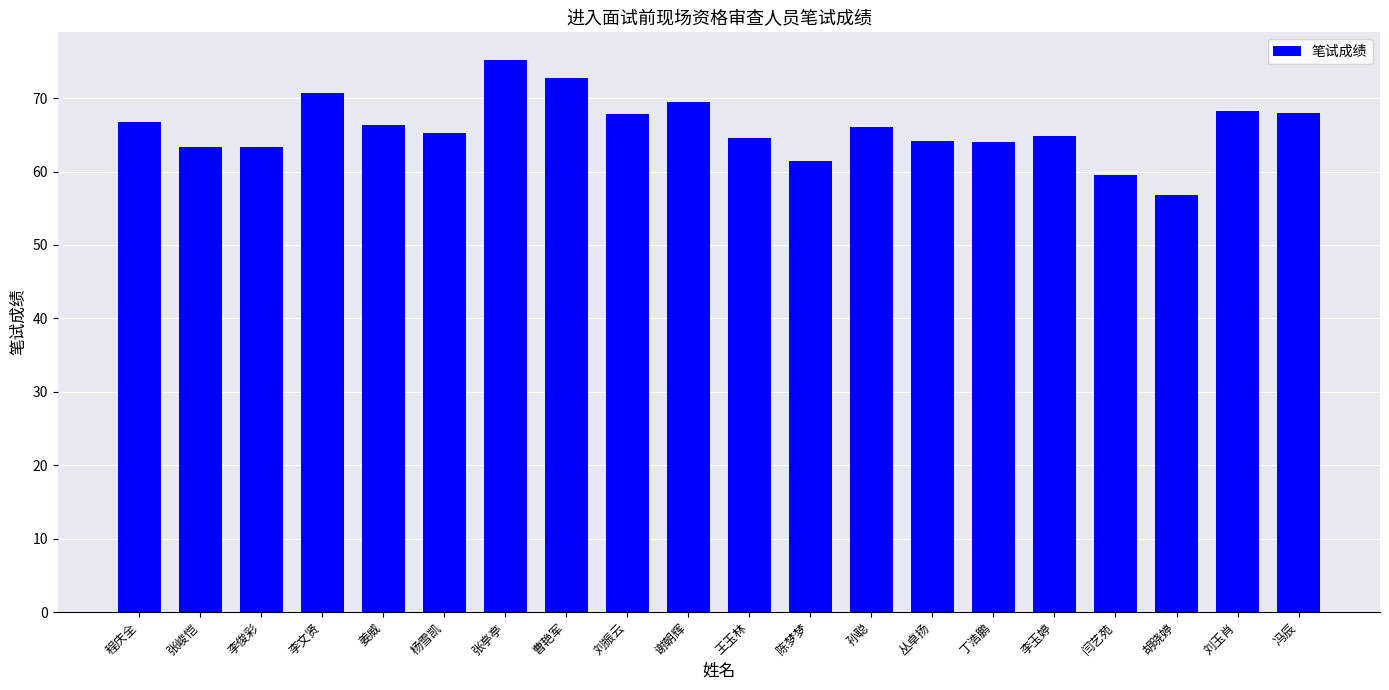

What is the change in value from 丁浩鹏 to 胡晓婷?

-7.2